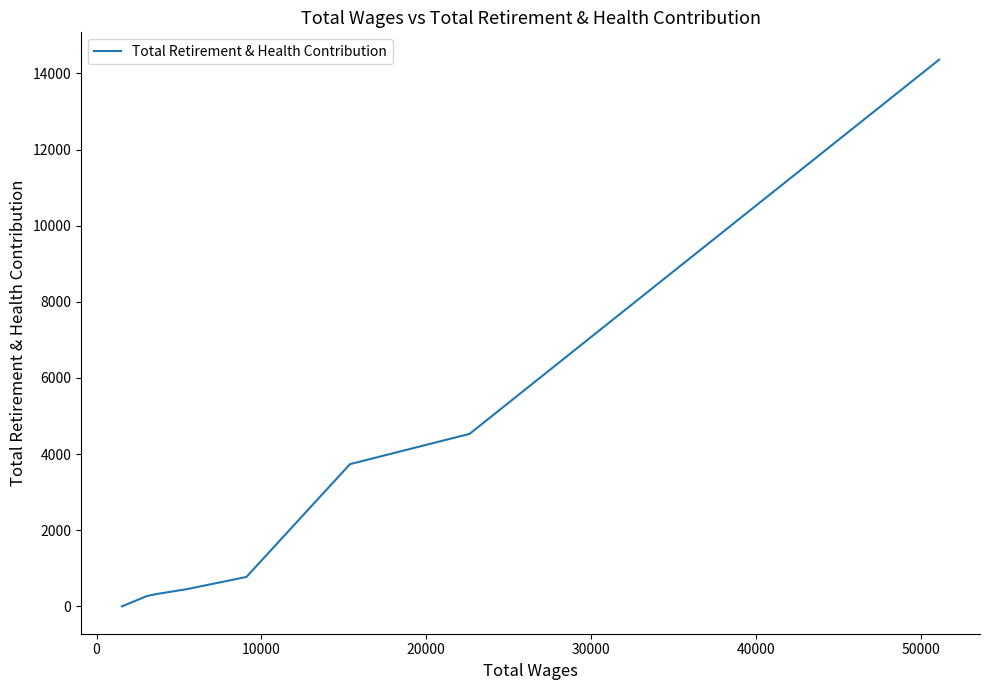

What is the maximum value shown in the chart?

14360